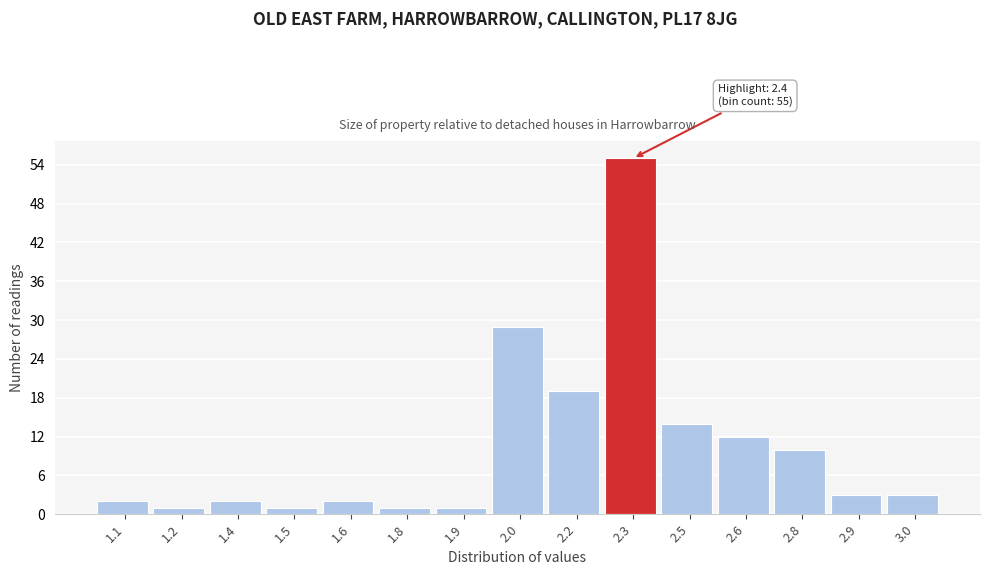

Reading left to right, extract all data points from this chart.

2	1	2	1	2	1	1	29	19	55	14	12	10	3	3